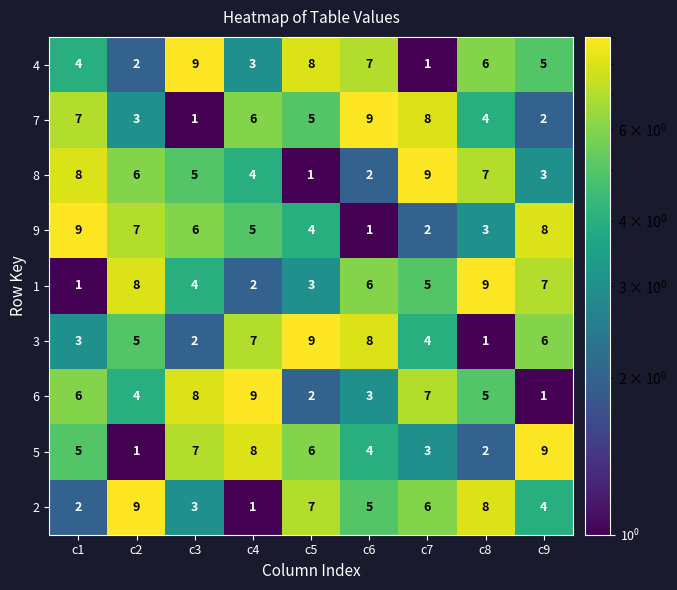

Which category has the lowest value in the 9 series?

c6